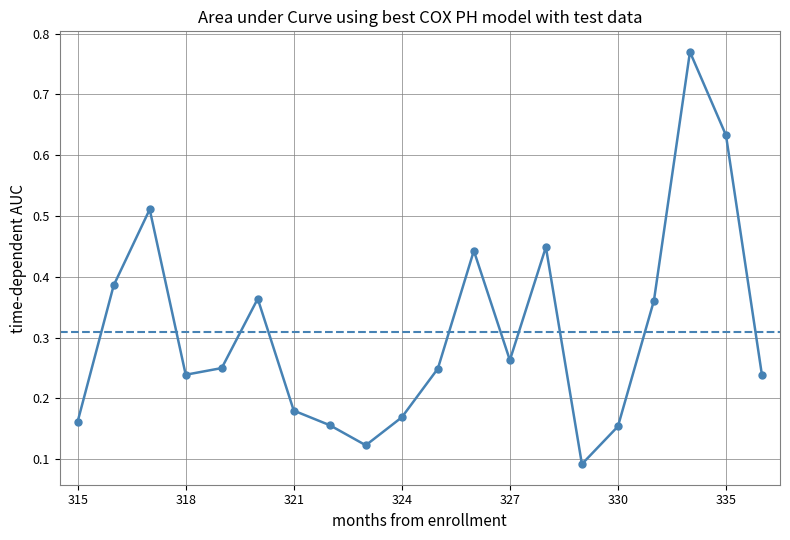

How many interior local peaks (higher than both neighbors) does the data have?

5